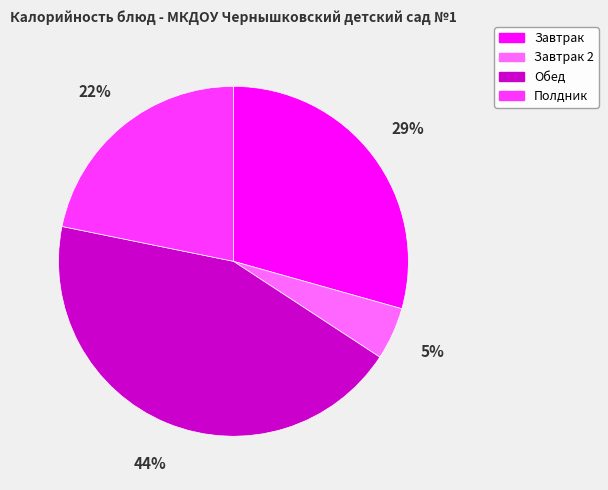

Rank the categories by value from highest to lowest.

Обед, Завтрак, Полдник, Завтрак 2